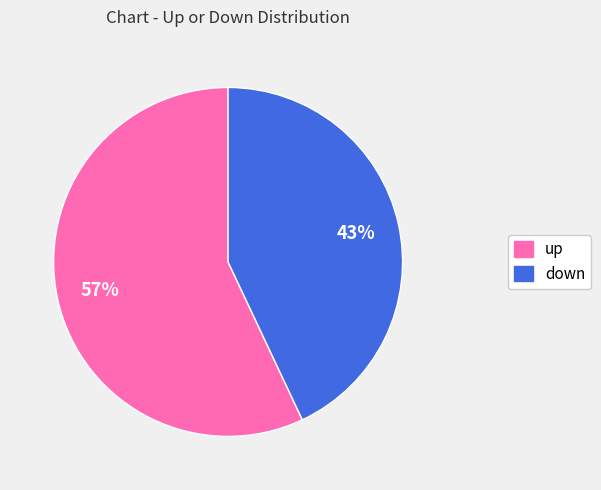

To the nearest percent, what portion does up represent?

57%